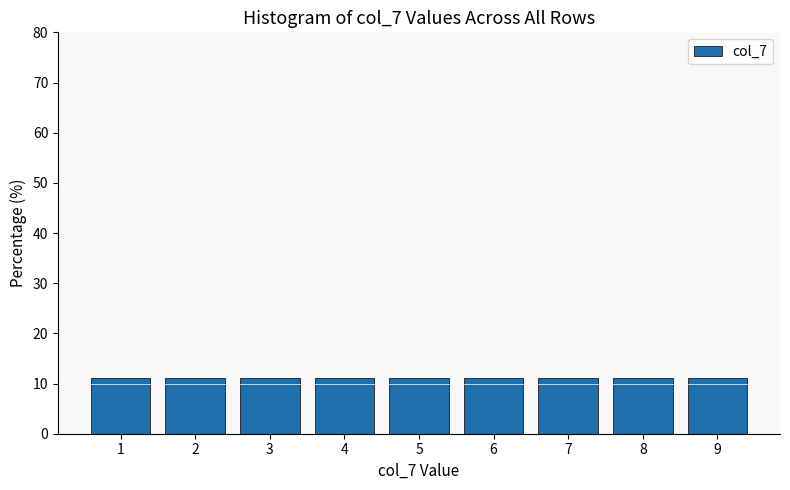

How tall is the bar that spans 1.5 to 2.5 on the x-axis? The values are not printed on the chart, so give them approximately, as read against the axis.

11